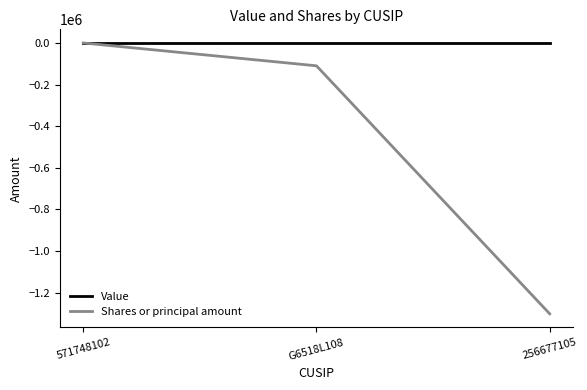

Is the value of Value at 256677105 greater than the value of Shares or principal amount at 256677105?

Yes